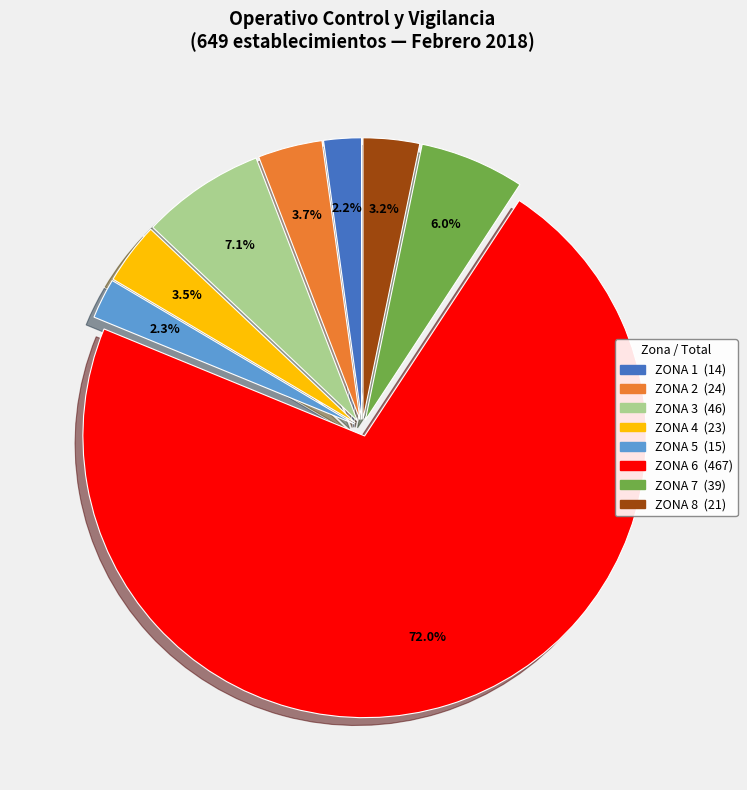

Is there any slice that represents more than half of the pie?

Yes